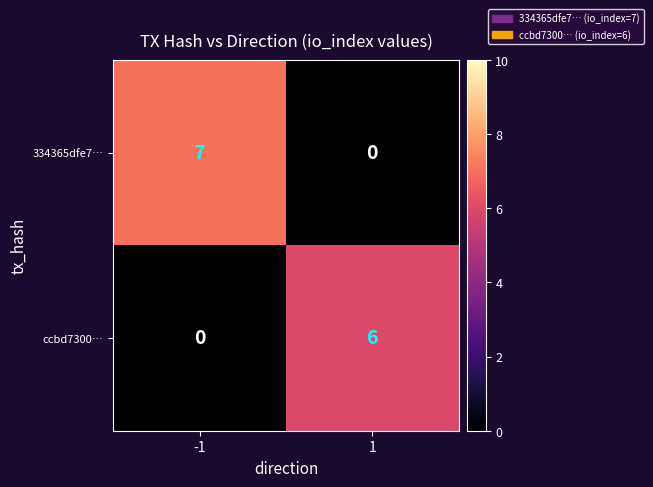

Which series has the largest total across all categories?

334365dfe7…